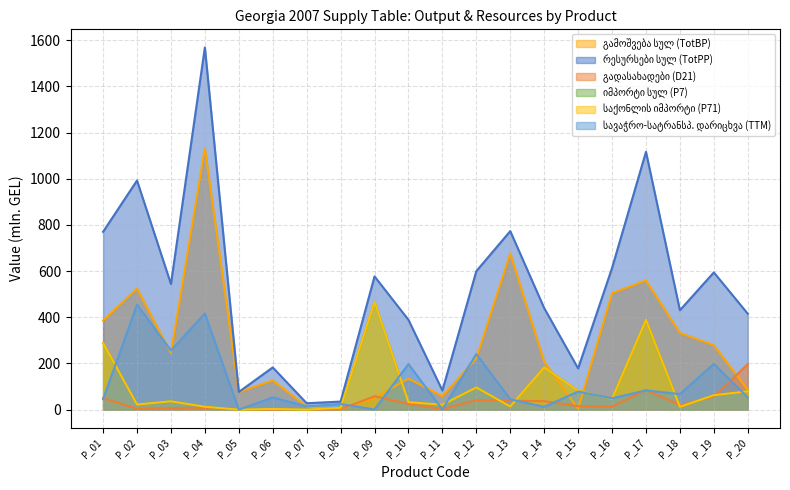

Where do გამოშვება სულ (TotBP) and იმპორტი სულ (P7) first cross each other?

P_07 and P_08